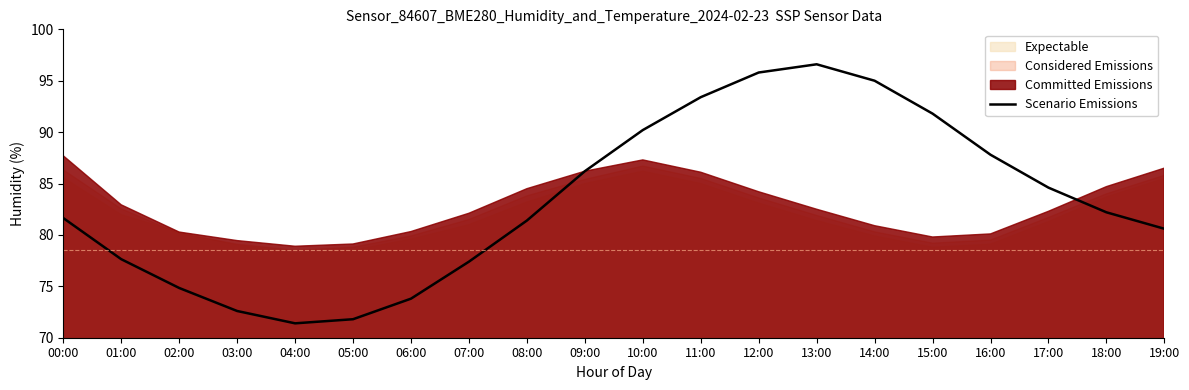

Which label corresponds to the smallest value in the chart?

04:00